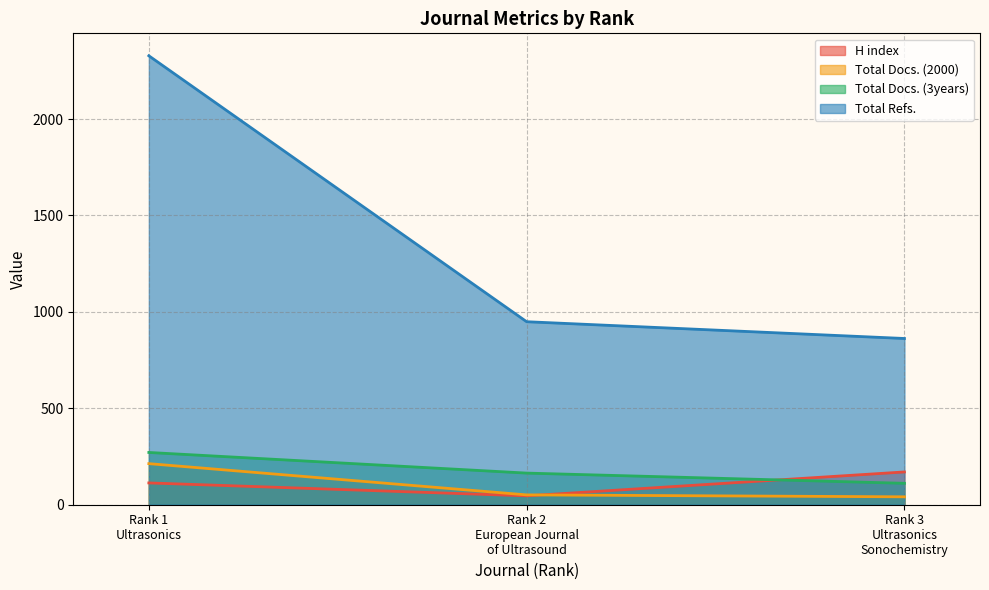

How many lines are shown in the chart?

4